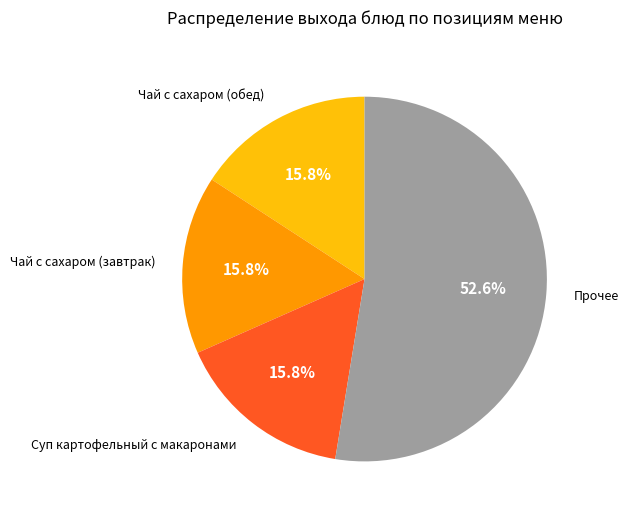

Is there any slice that represents more than half of the pie?

Yes